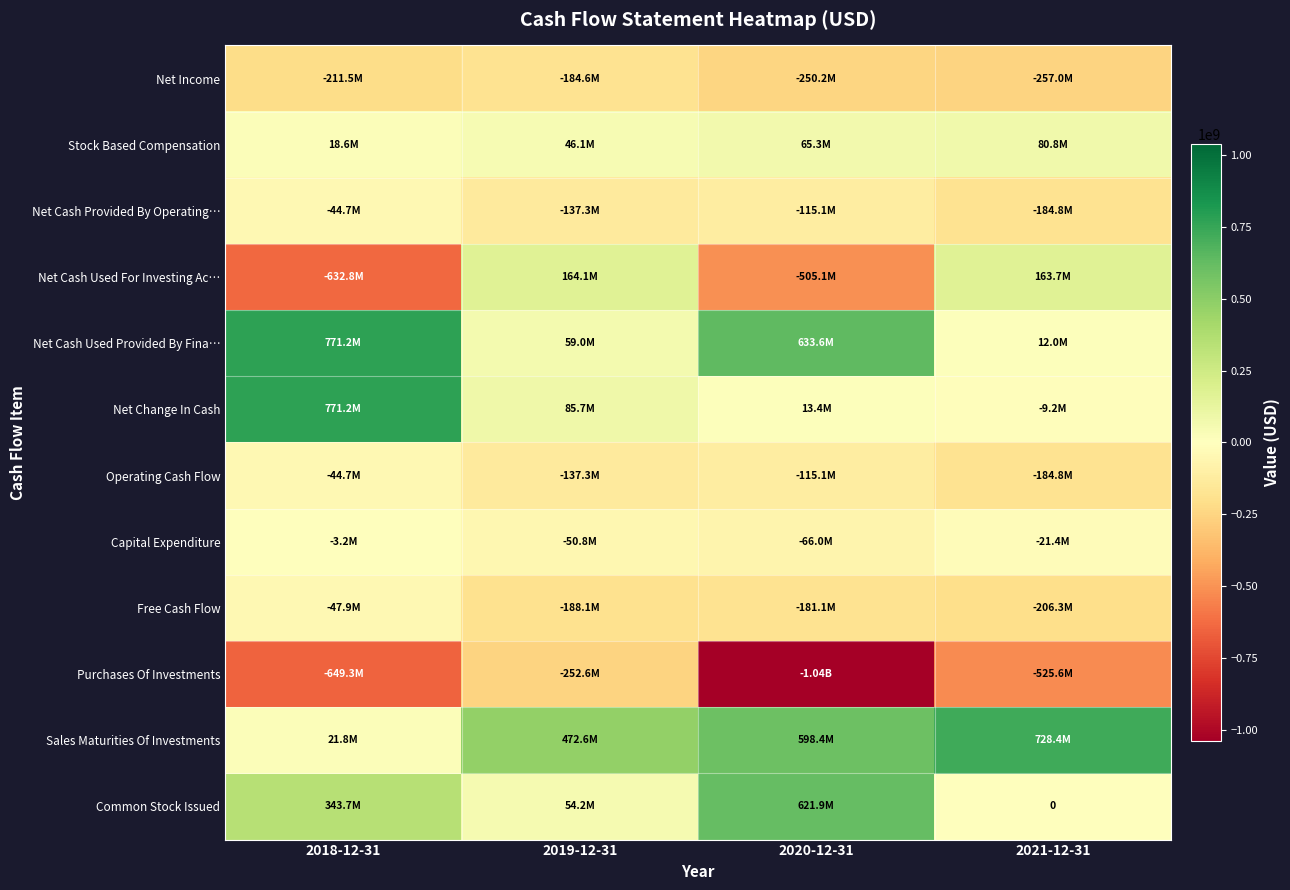

What is the spread (max minus min) of values at 2021-12-31?

1253977000